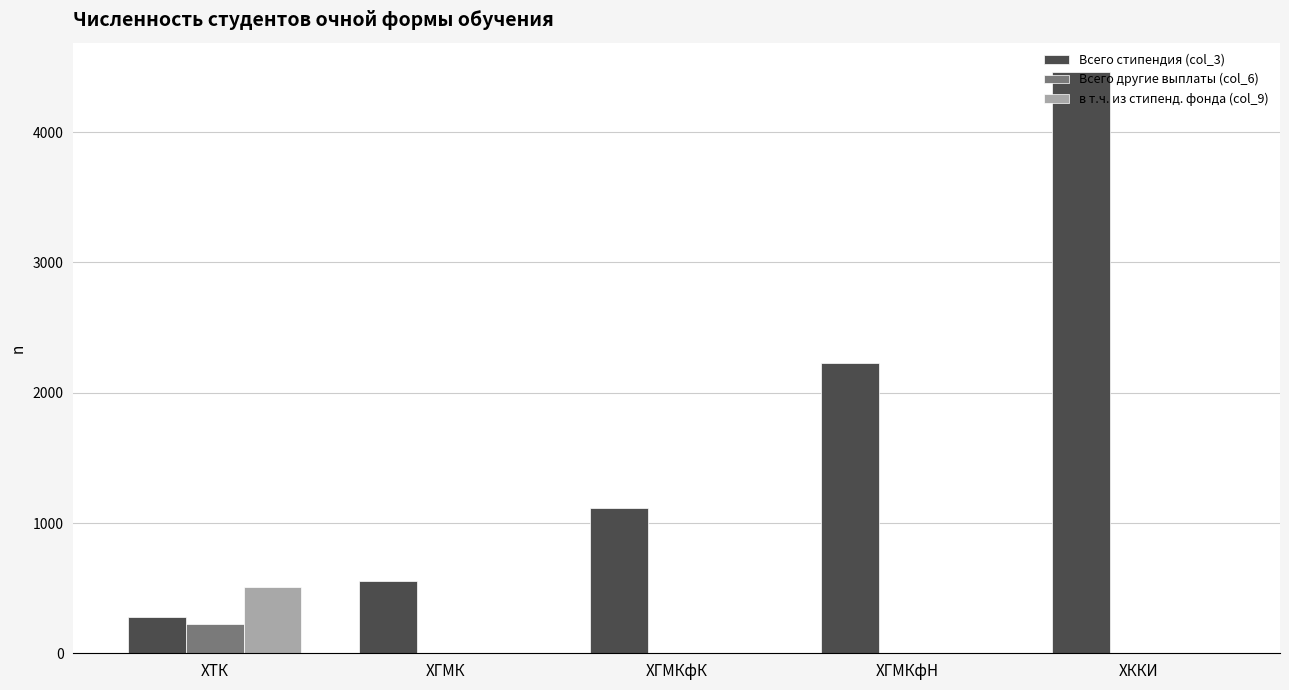

What is the greatest value displayed?

4464